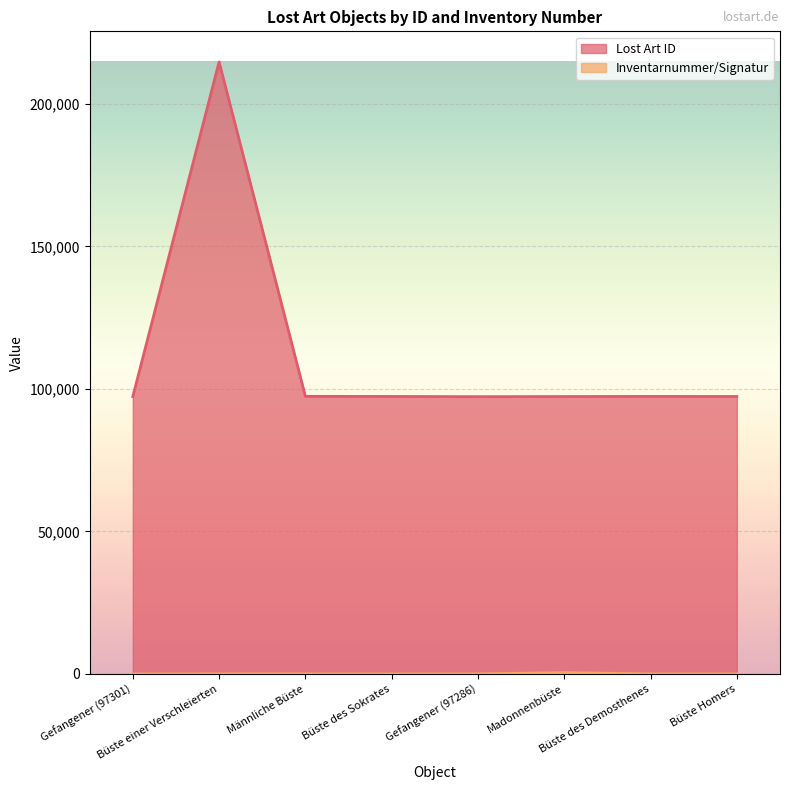

What is the value of the Inventarnummer/Signatur point at the 8th from the left?

26